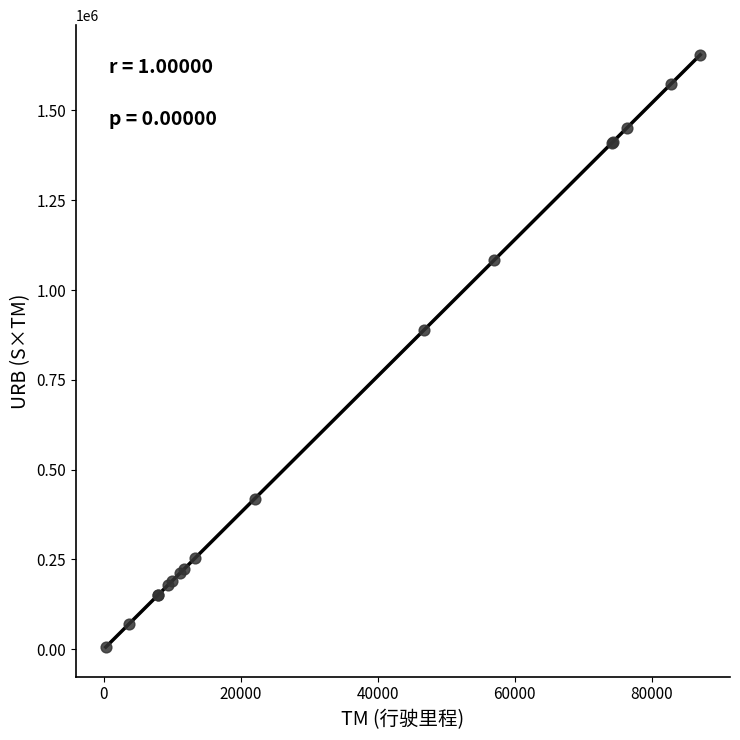

What Y value in the scatter plot is closest to 830297?

888103.3